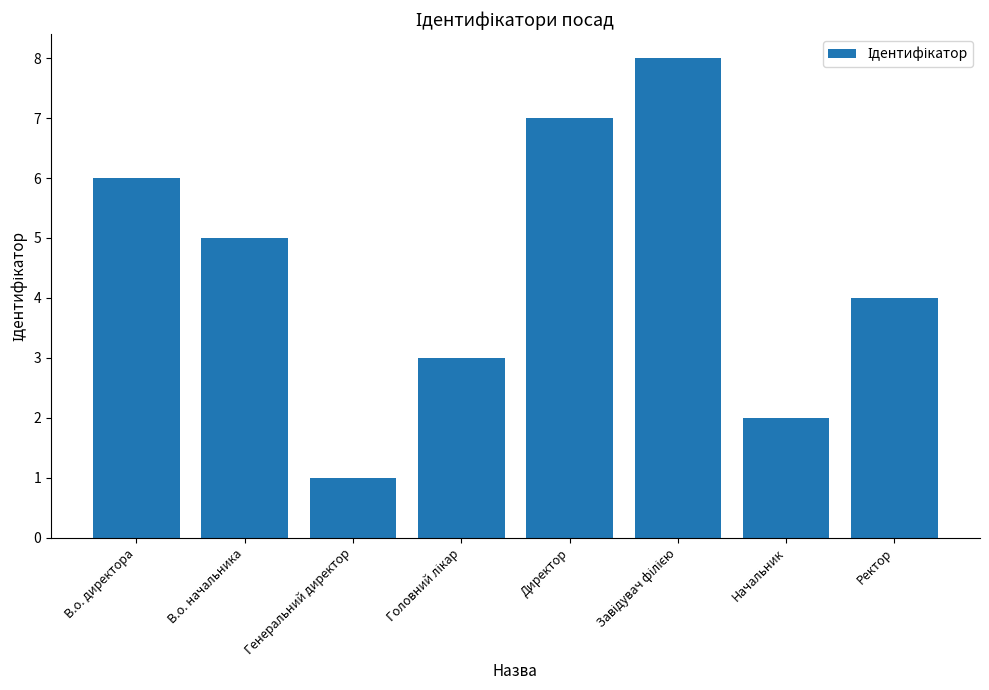

What is the label of the 8th bar from the right?

В.о. директора